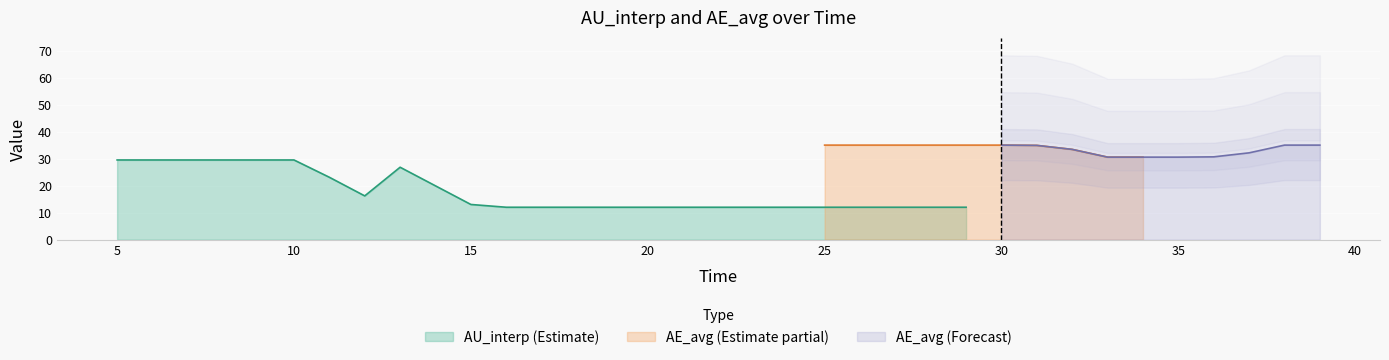

True or false: AU_interp (Estimate) has a value of 12.0 at 20.

True